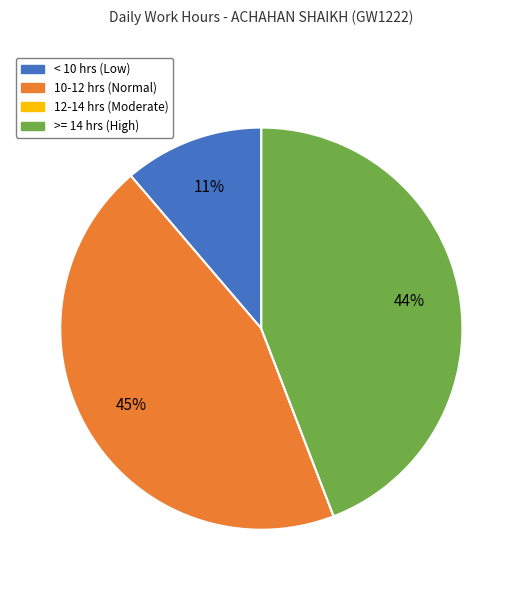

To the nearest percent, what is the difference between the largest and smallest slice percentages?

45%